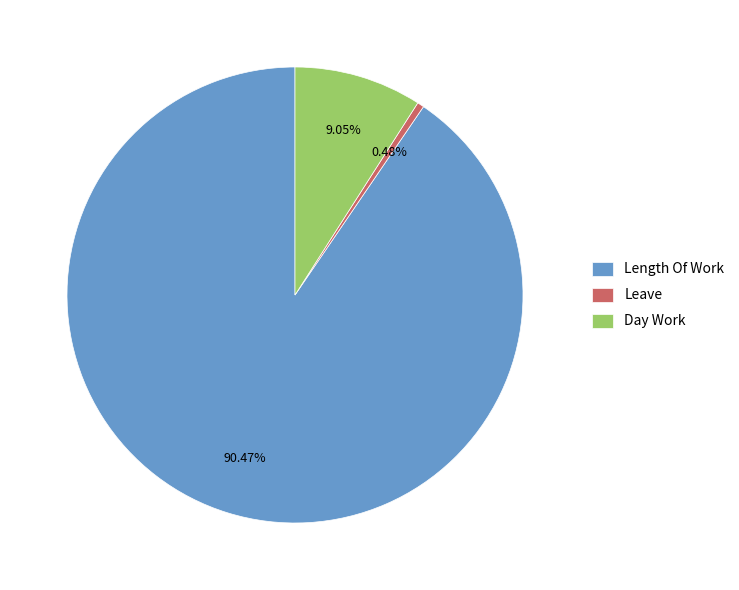

Rank the categories by value from highest to lowest.

Length Of Work, Day Work, Leave